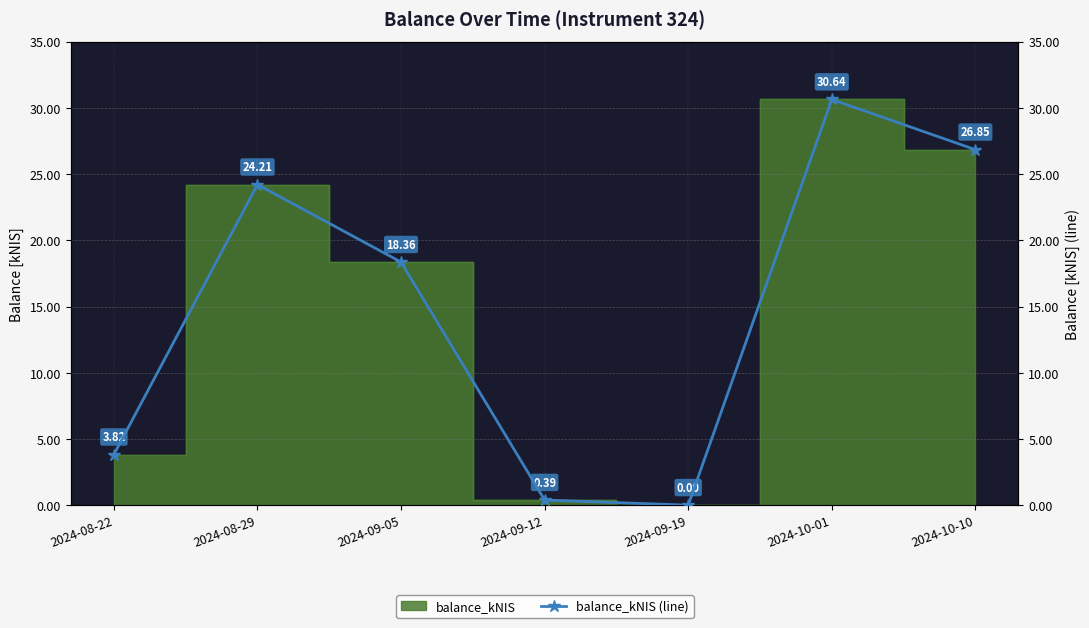

Rank the categories by value from lowest to highest.

2024-09-19, 2024-09-12, 2024-08-22, 2024-09-05, 2024-08-29, 2024-10-10, 2024-10-01